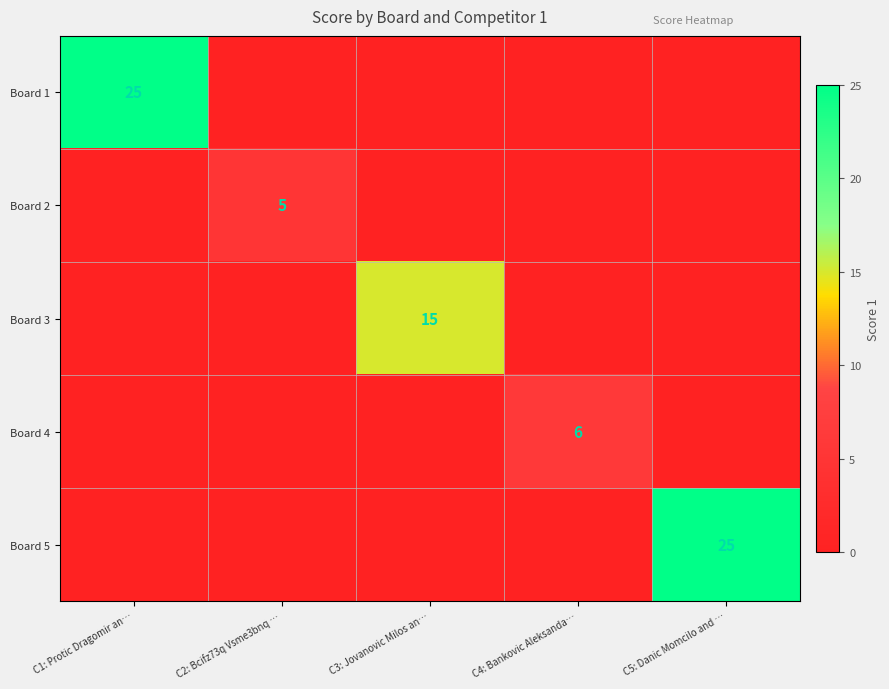

The Board 5 series shows 8 at C5: Danic Momcilo and …. True or false?

False